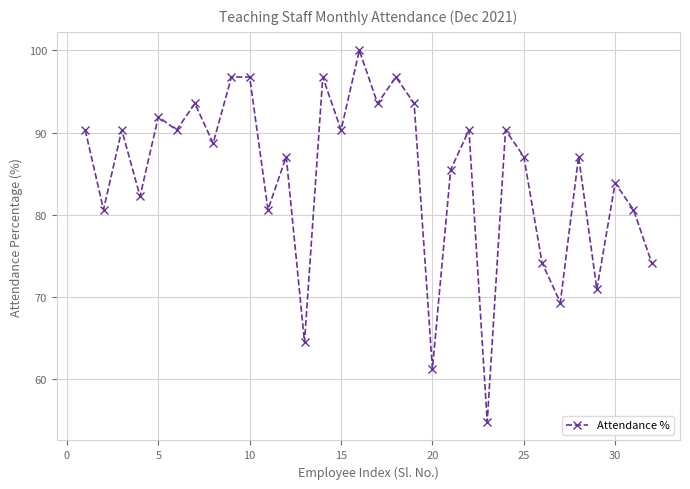

What is the difference between the maximum and minimum values?

45.2